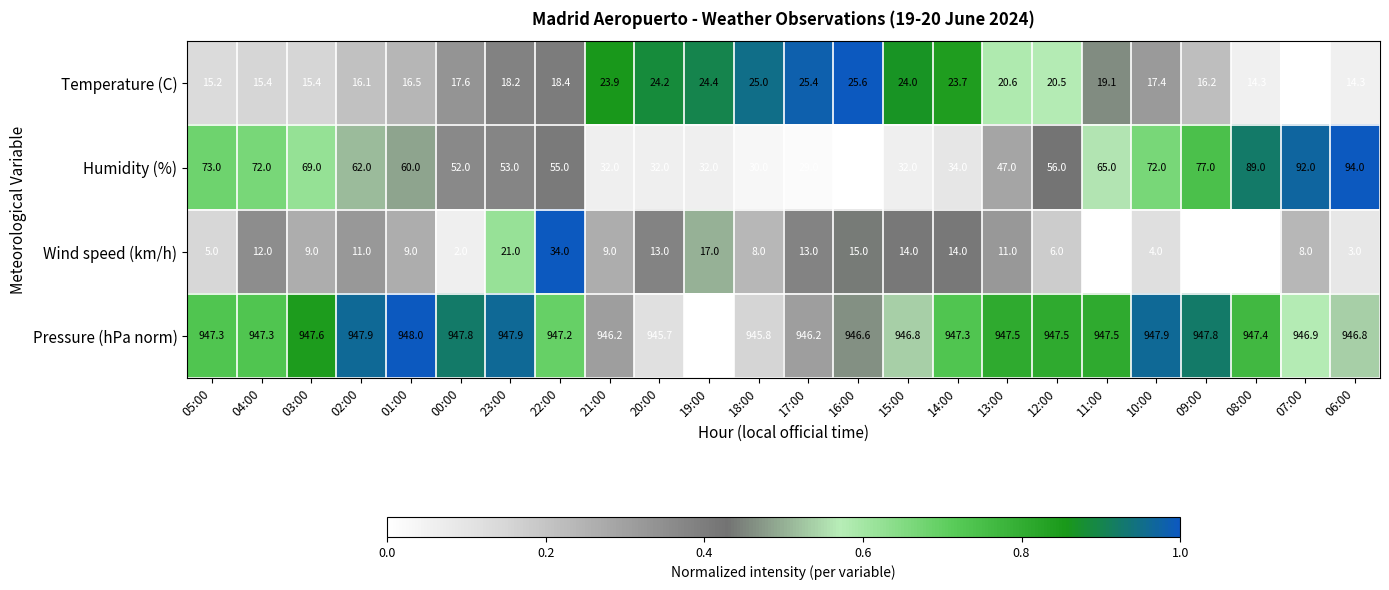

How many series are shown in this chart?

4